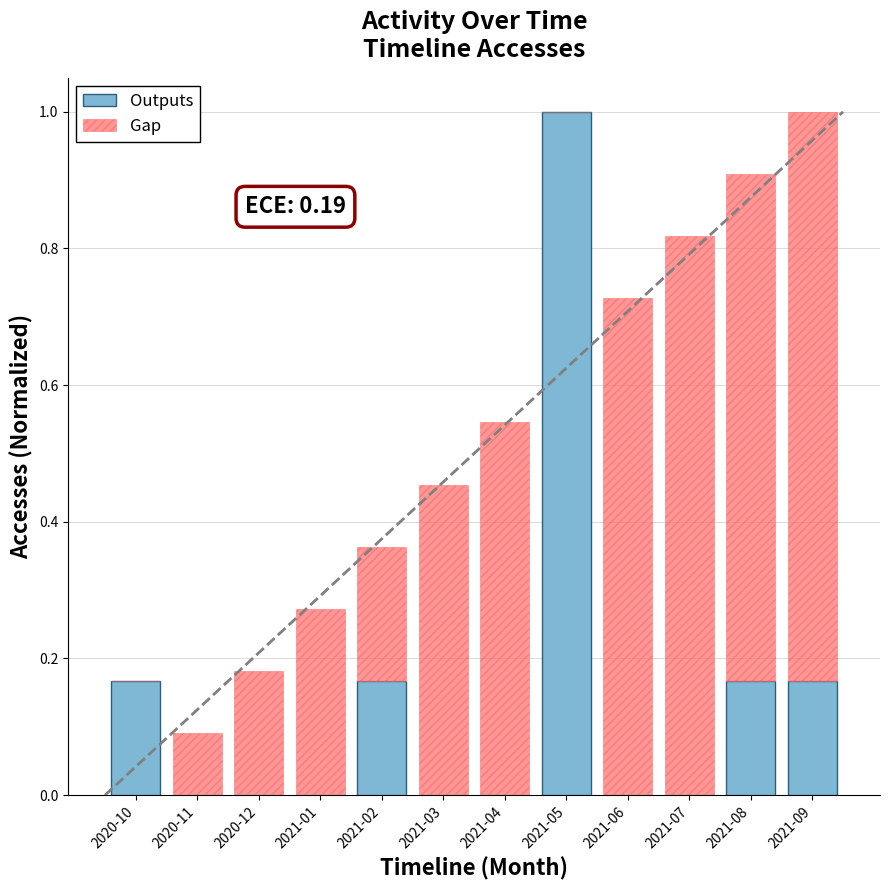

Which series has the largest total across all categories?

Gap